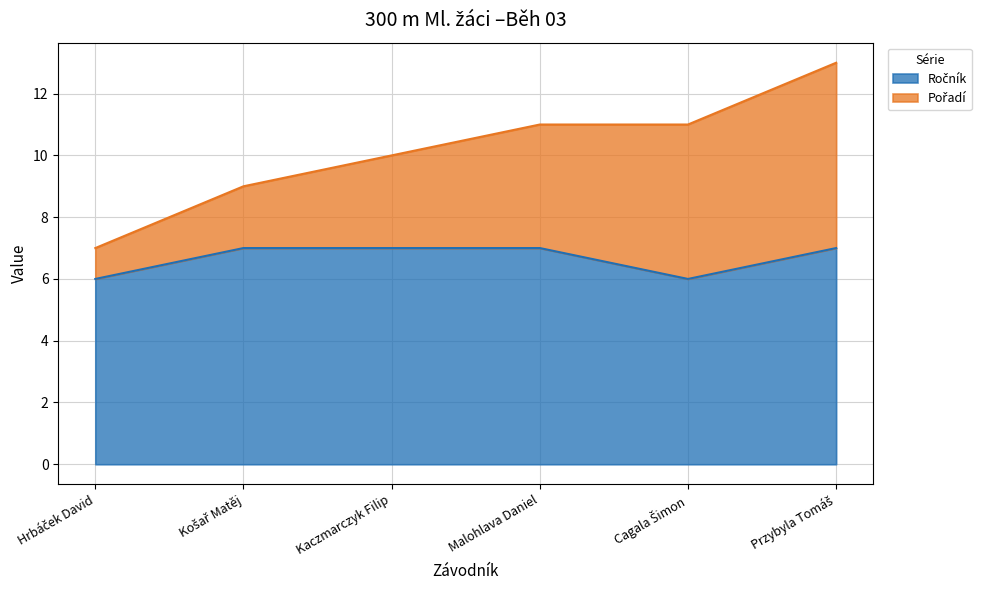

What is the ratio of the value at Hrbáček David to the value at Przybyla Tomáš?

0.9